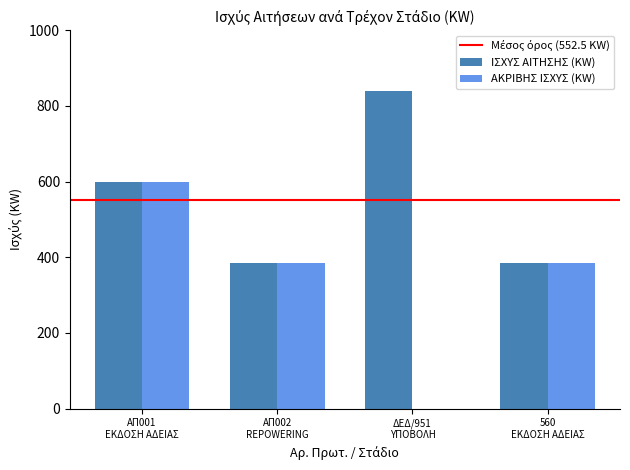

What is the sum of all ΑΚΡΙΒΗΣ ΙΣΧΥΣ (KW) values?

1370